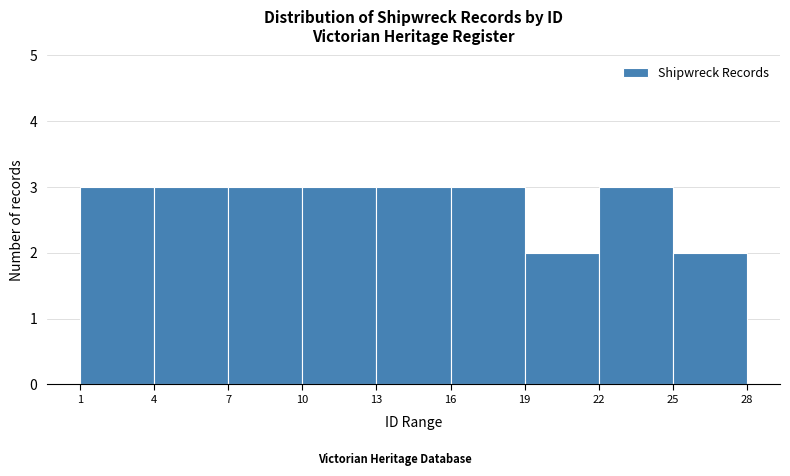

Reading left to right, list every bar in this chart as the range it spans on the x-axis followed by its height. The values are not printed on the chart, so give them approximately, as read against the axis.

1 to 4: 3
4 to 7: 3
7 to 10: 3
10 to 13: 3
13 to 16: 3
16 to 19: 3
19 to 22: 2
22 to 25: 3
25 to 28: 2